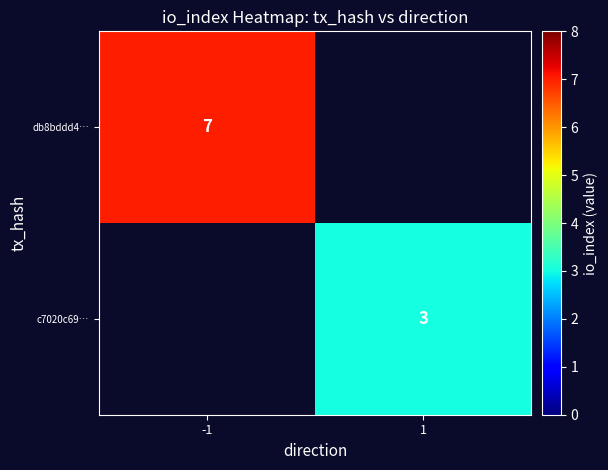

Which label corresponds to the largest value in the chart?

-1